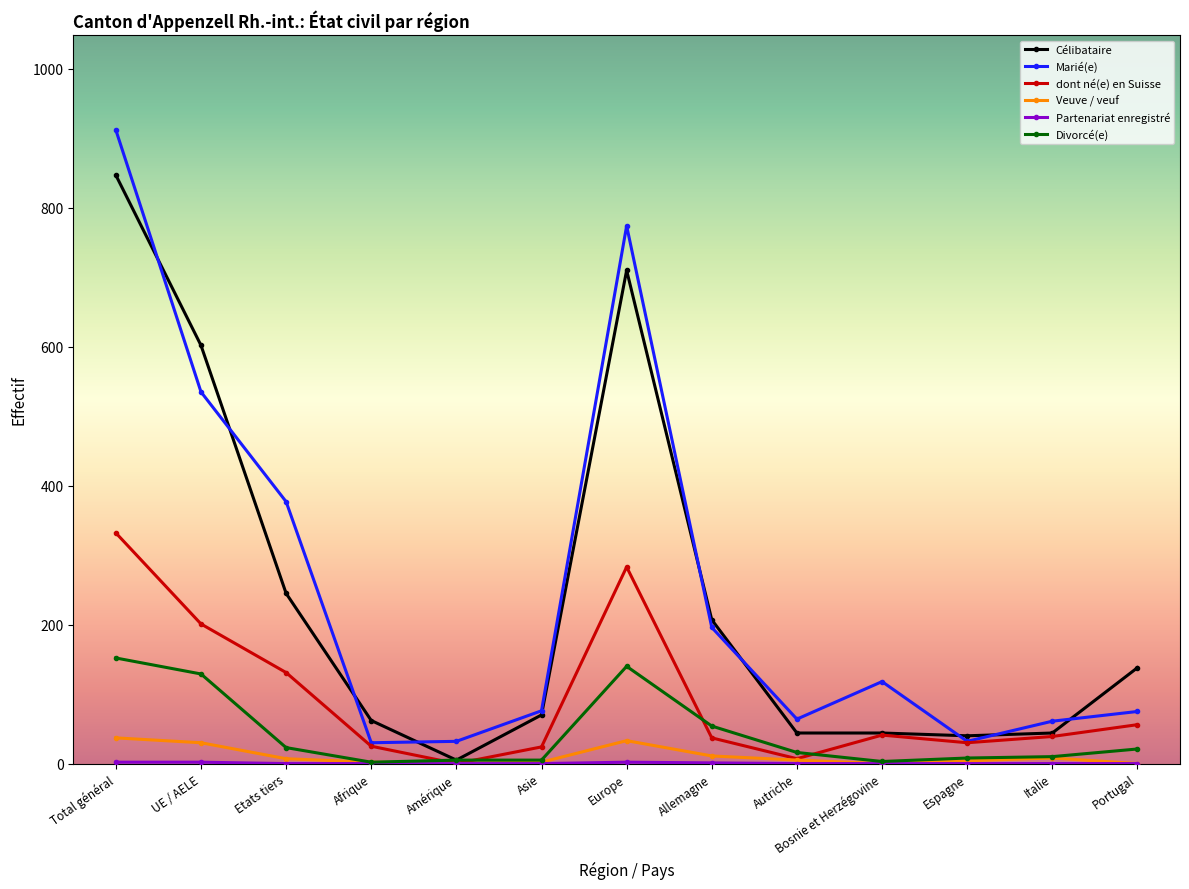

Which series has the largest total across all categories?

Marié(e)